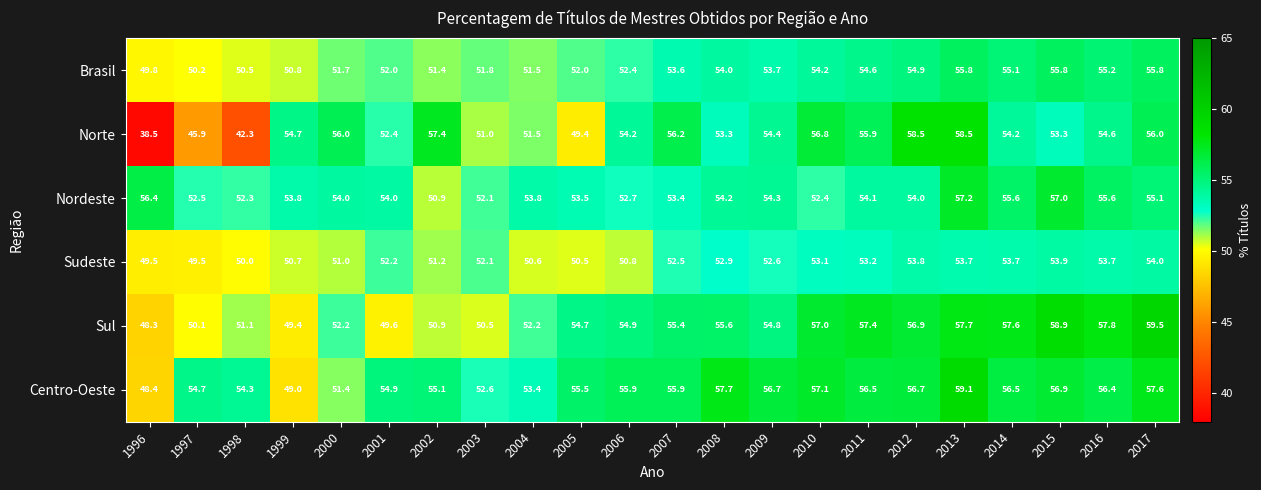

How many categories are shown in the chart?

22